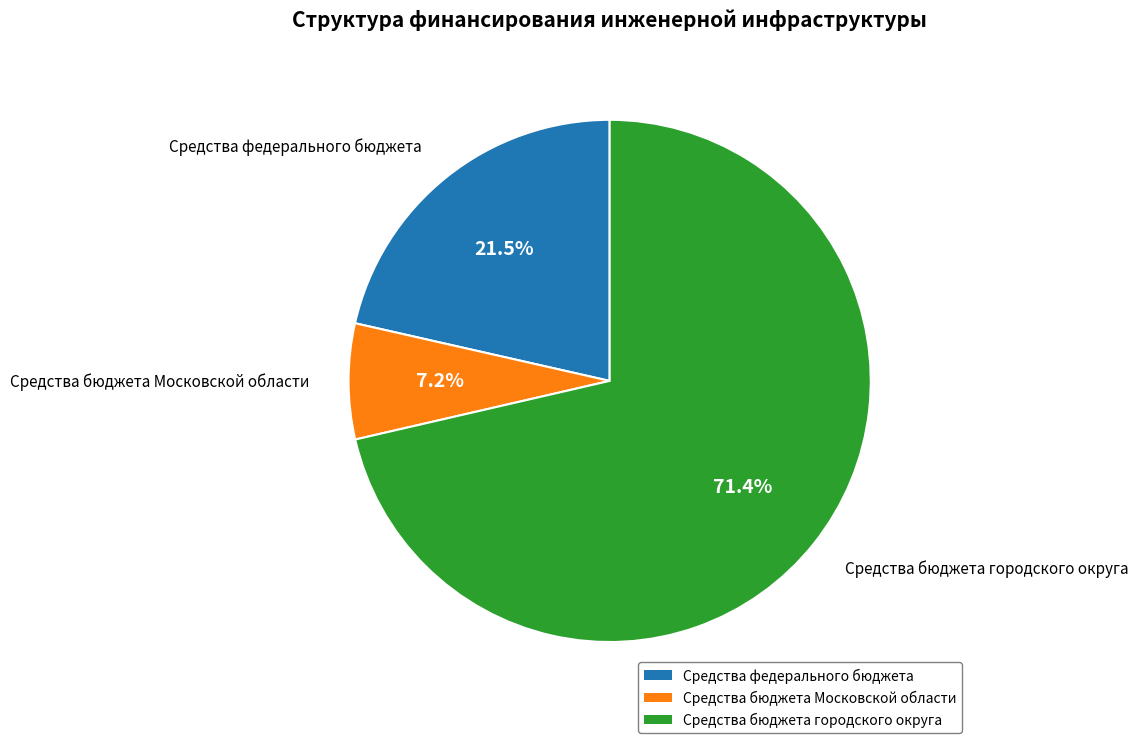

Does any single category account for the majority?

Yes